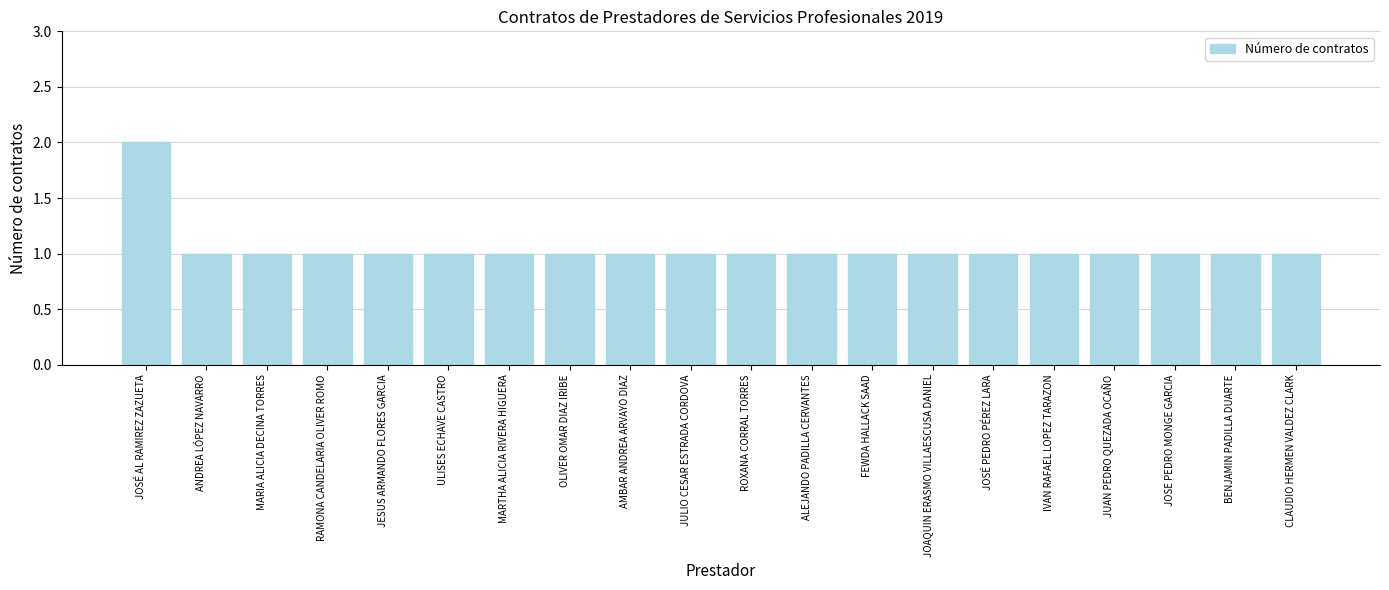

The value at JULIO CESAR ESTRADA CORDOVA is 0. True or false?

False